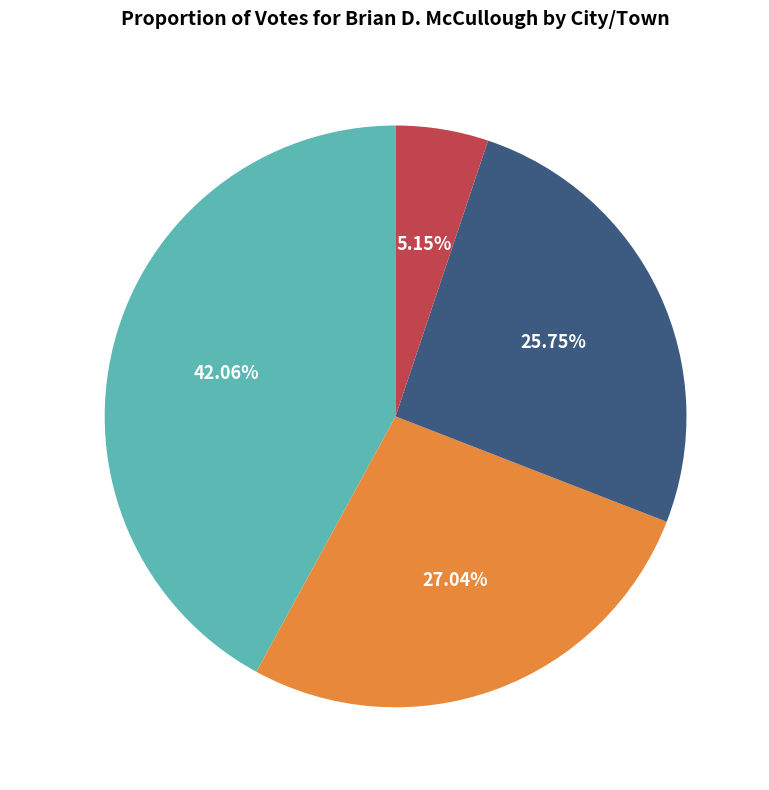

Between Granby and Belchertown, which is larger?

Belchertown